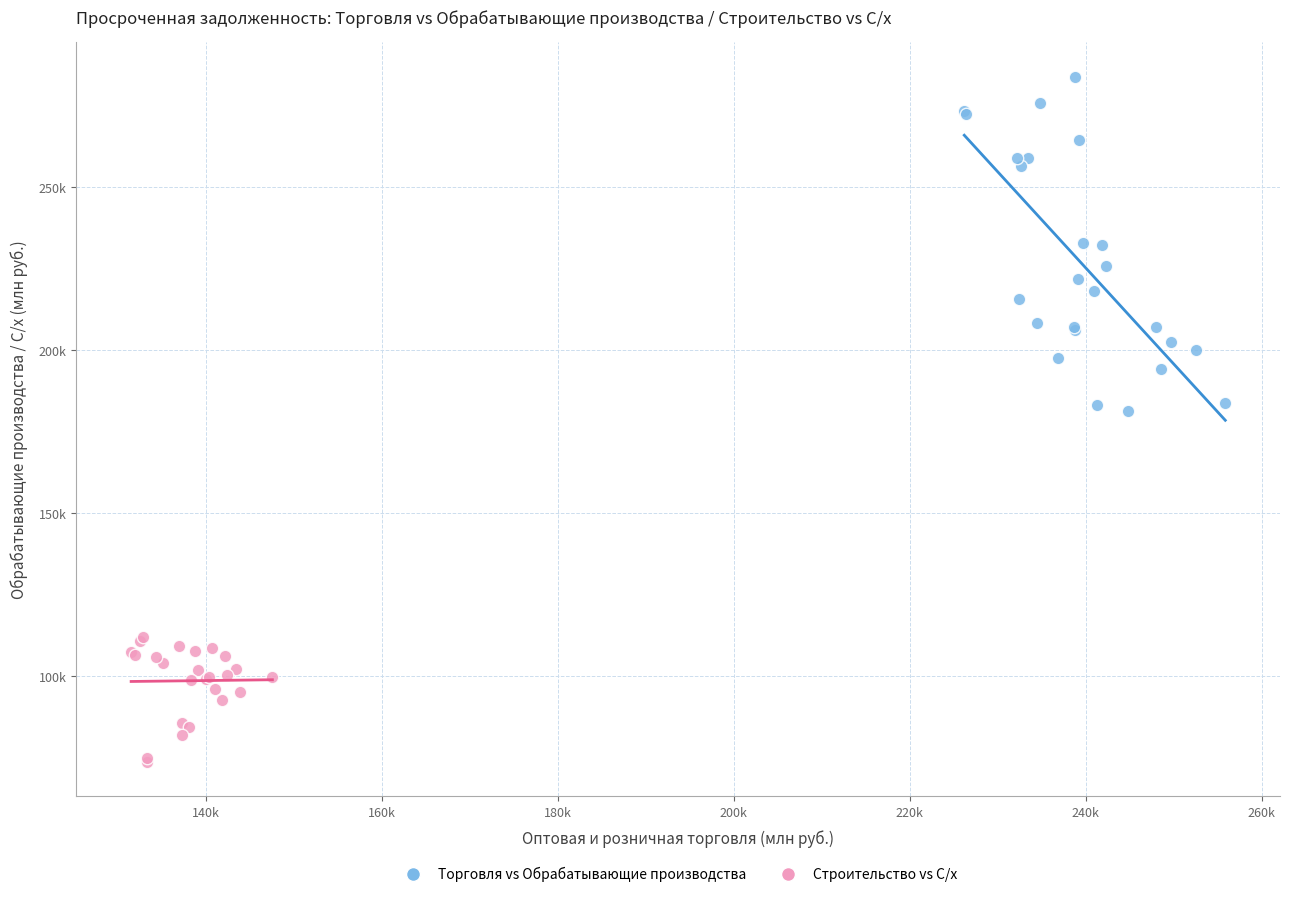

What are all the series names shown in the legend?

Торговля vs Обрабатывающие производства, Строительство vs С/х